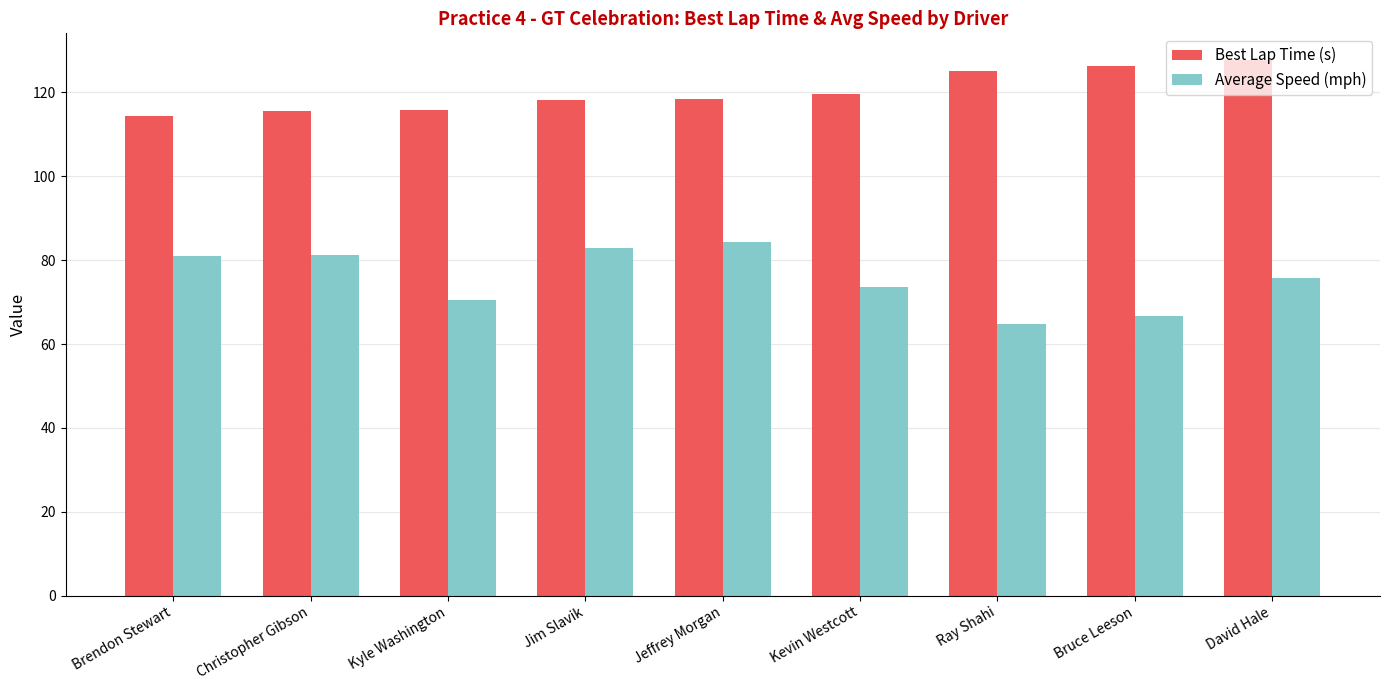

What is the sum of the Best Lap Time (s) values at Christopher Gibson and Ray Shahi?

240.6